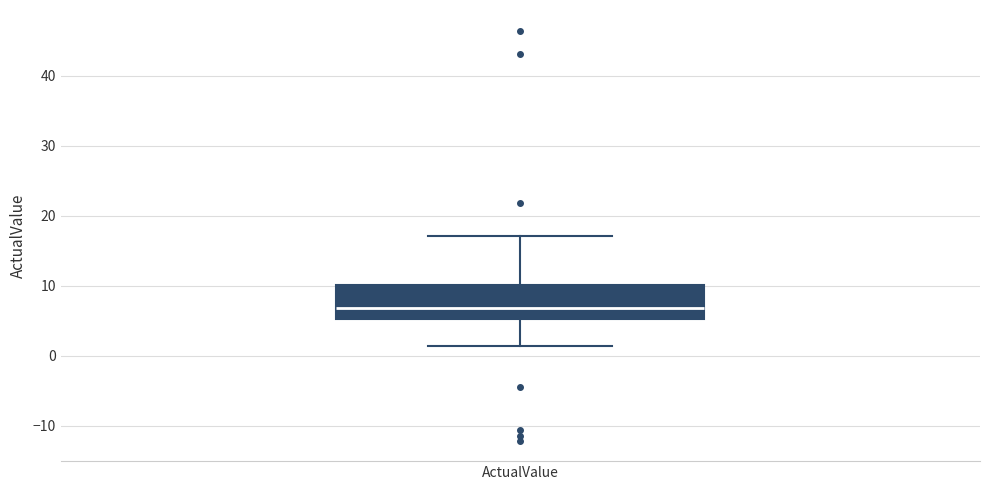

Transcribe this box plot: give where the median line is, the range the box spans, and where the two whiskers end, as read against the y-axis. The values are not printed on the chart, so give them approximately, as read against the axis.

median 7, box 5 to 10, whiskers 1 to 17